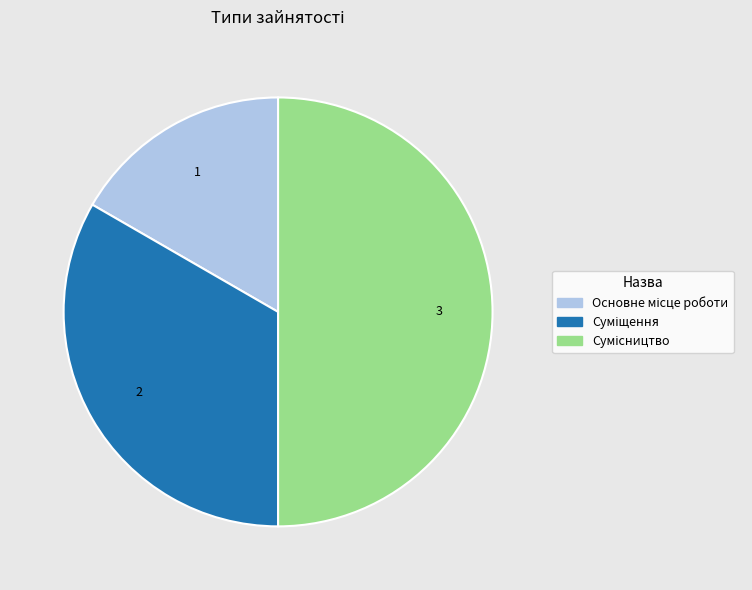

Count the number of slices in the pie.

3